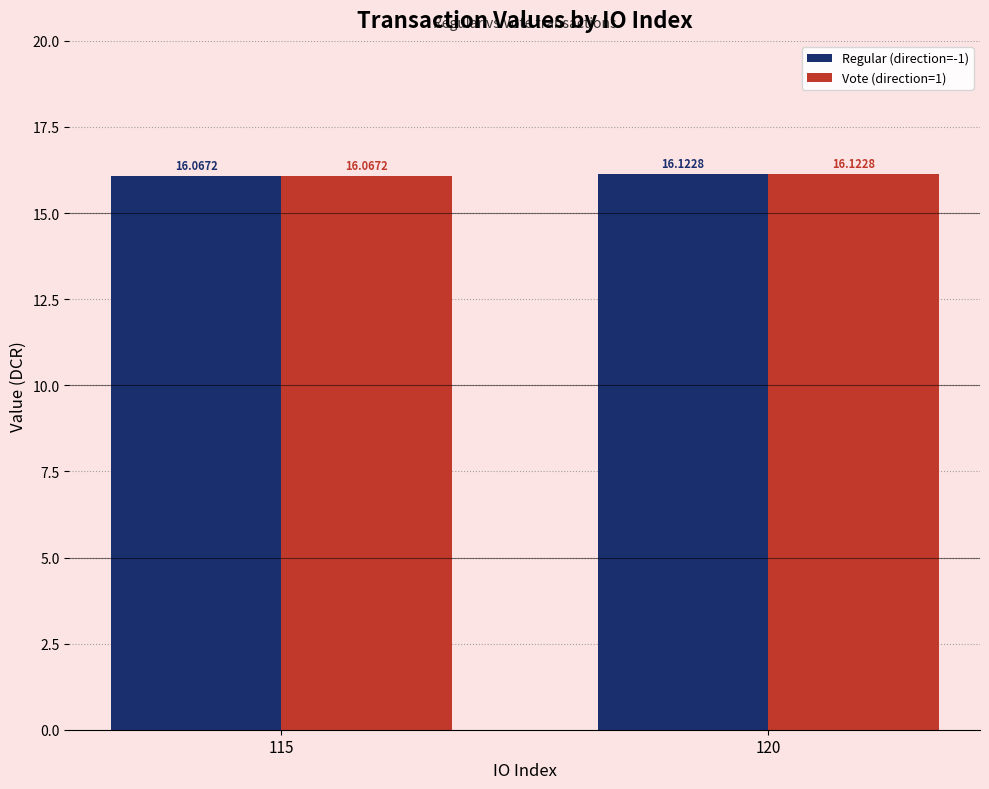

What are all the series names shown in the legend?

Regular (direction=-1), Vote (direction=1)